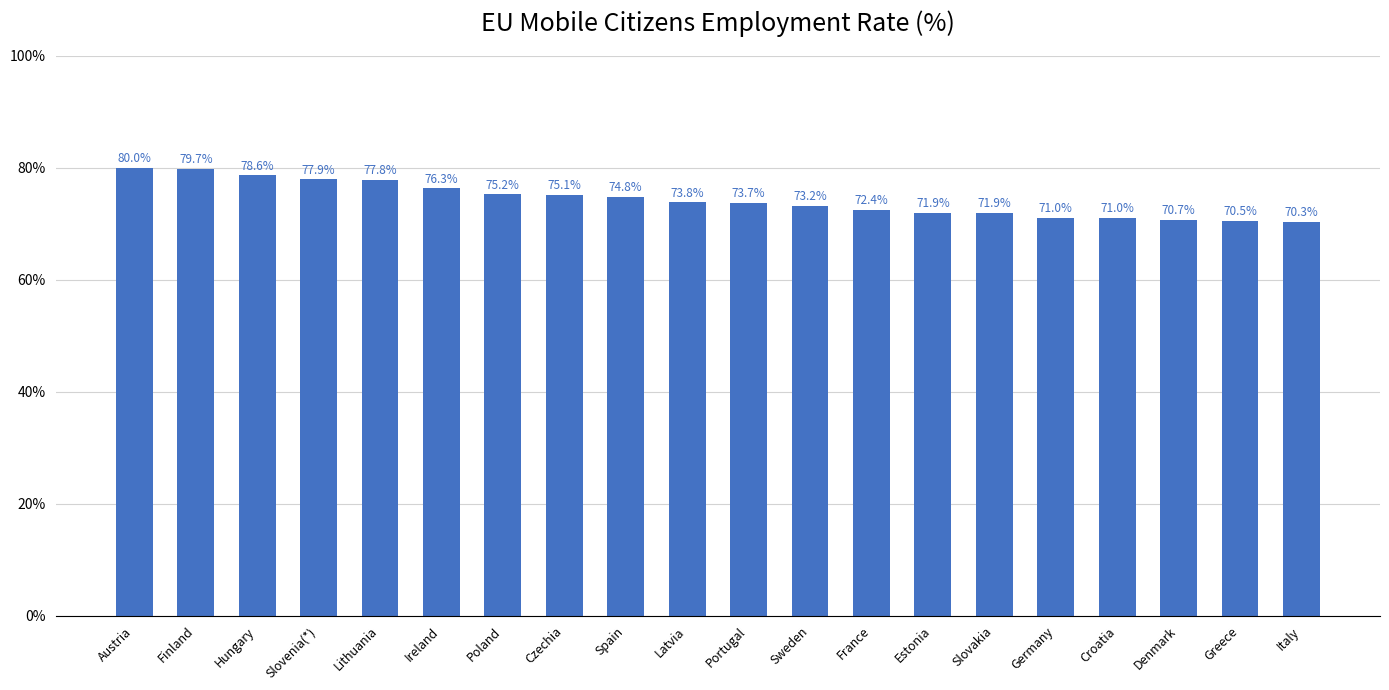

What is the ratio of the value at Italy to the value at Ireland?

0.9